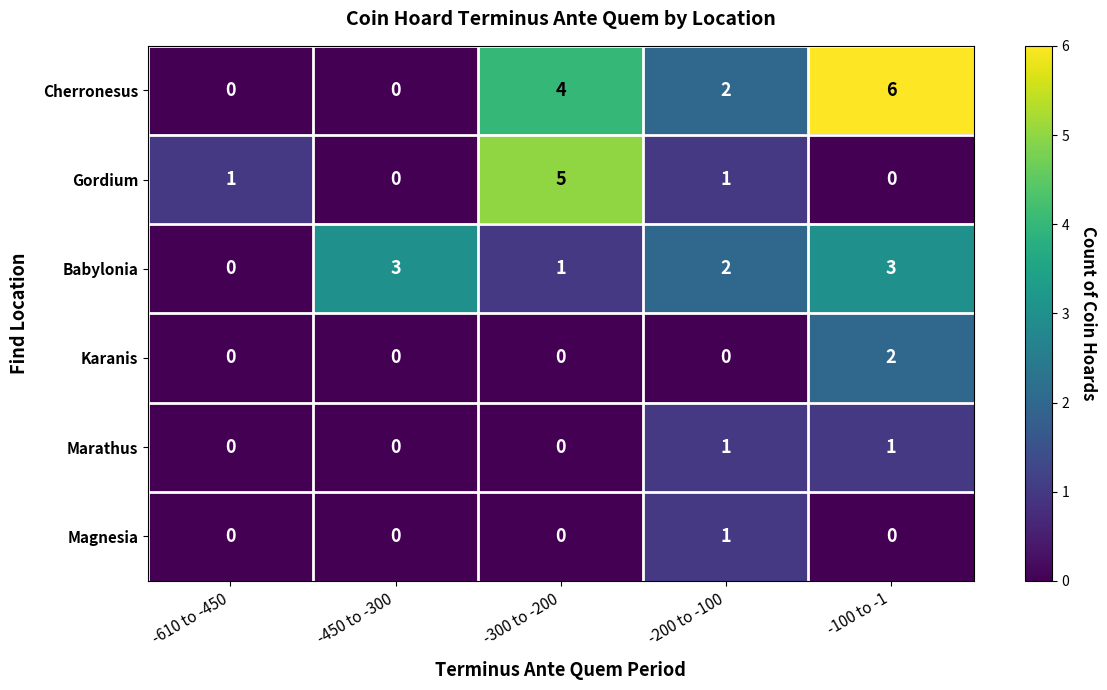

What is the total value across all series at -450 to -300?

3